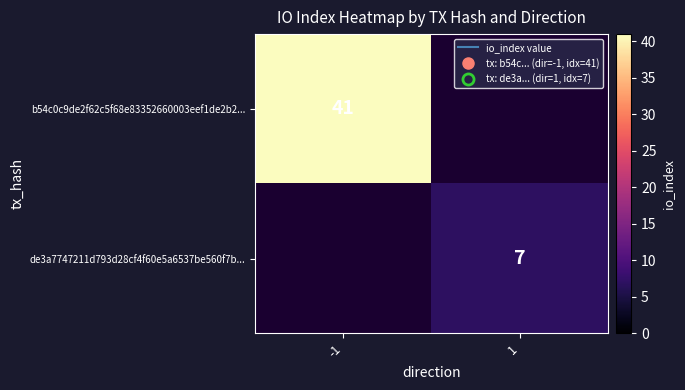

Is the value of b54c0c9de2f62c5f68e83352660003eef1de2b2... at -1 greater than the value of de3a7747211d793d28cf4f60e5a6537be560f7b... at 1?

Yes